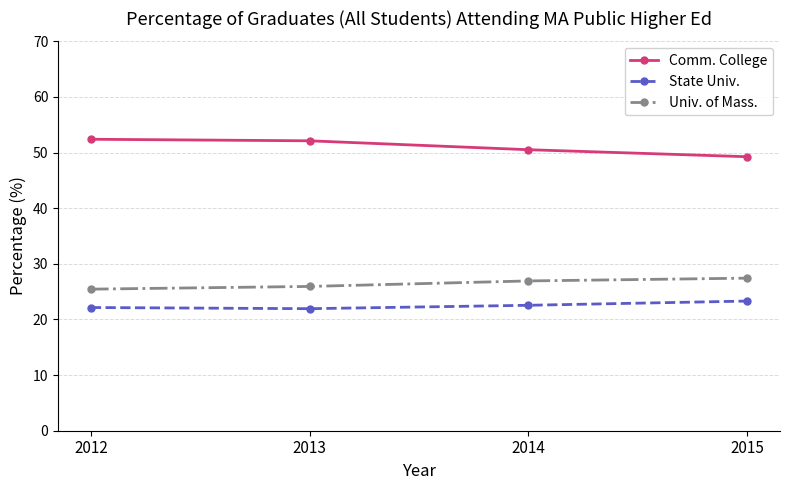

What is the value of the State Univ. point at the 4th from the left?

23.3